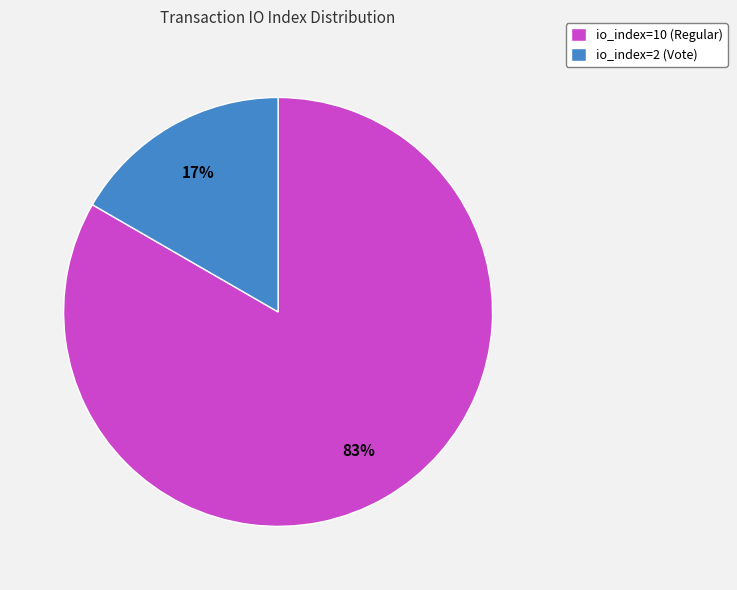

How many slices are in this pie chart?

2